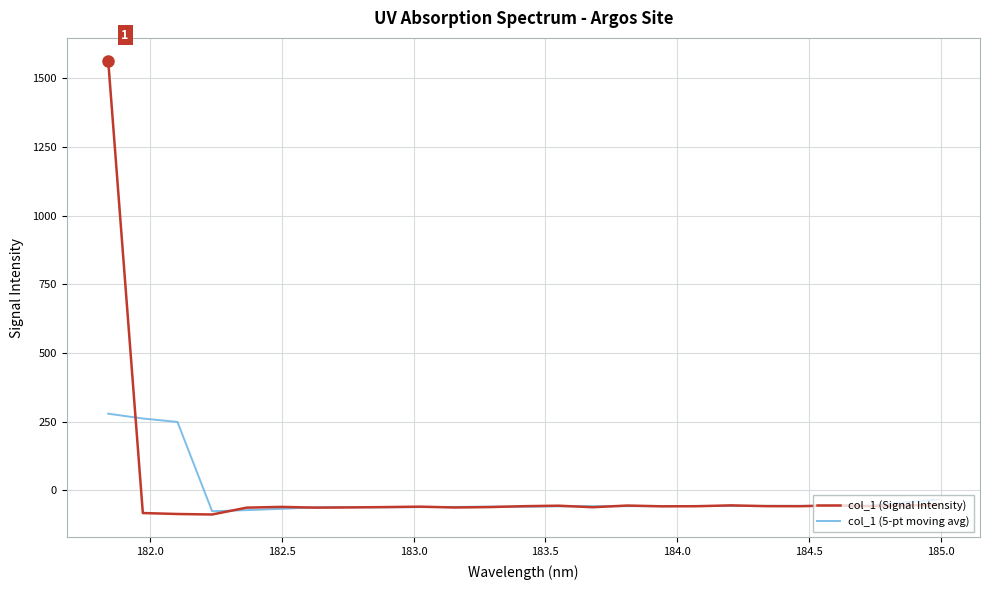

Which series has the widest spread of values?

col_1 (Signal Intensity)